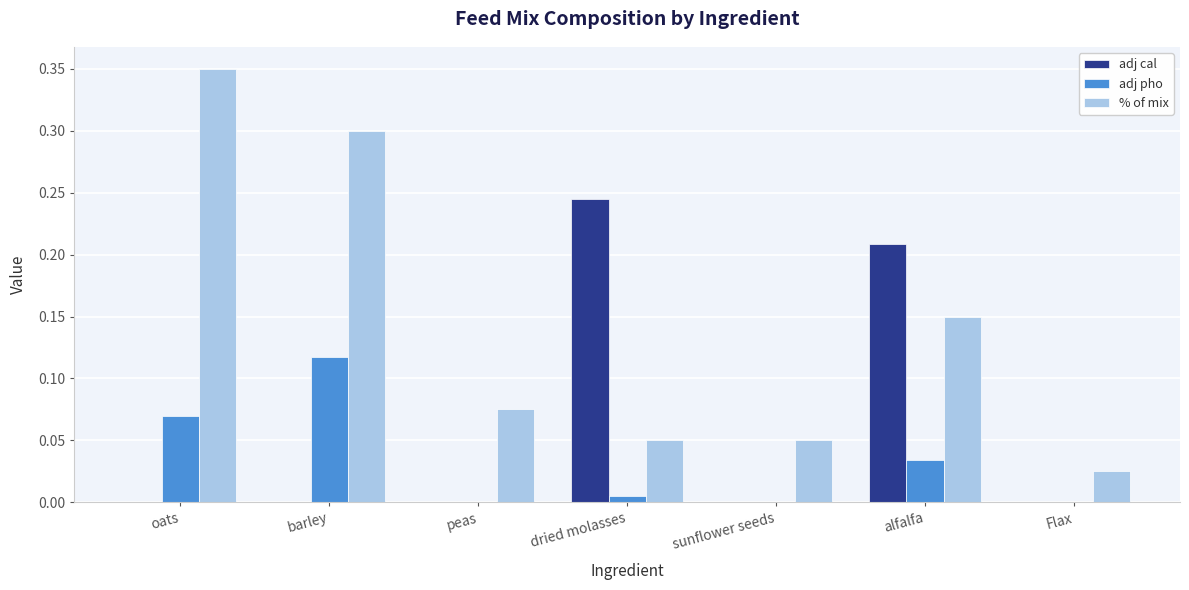

Between oats and sunflower seeds, which series saw the biggest shift?

% of mix